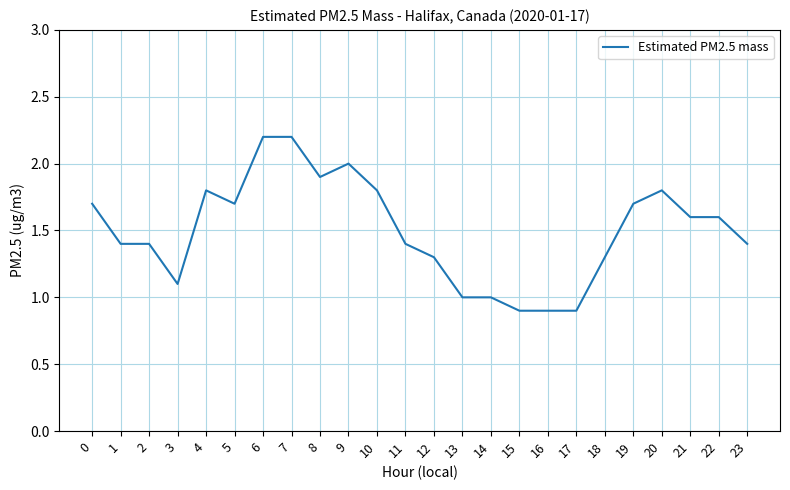

True or false: there are more than 0 points higher than both neighbors.

True